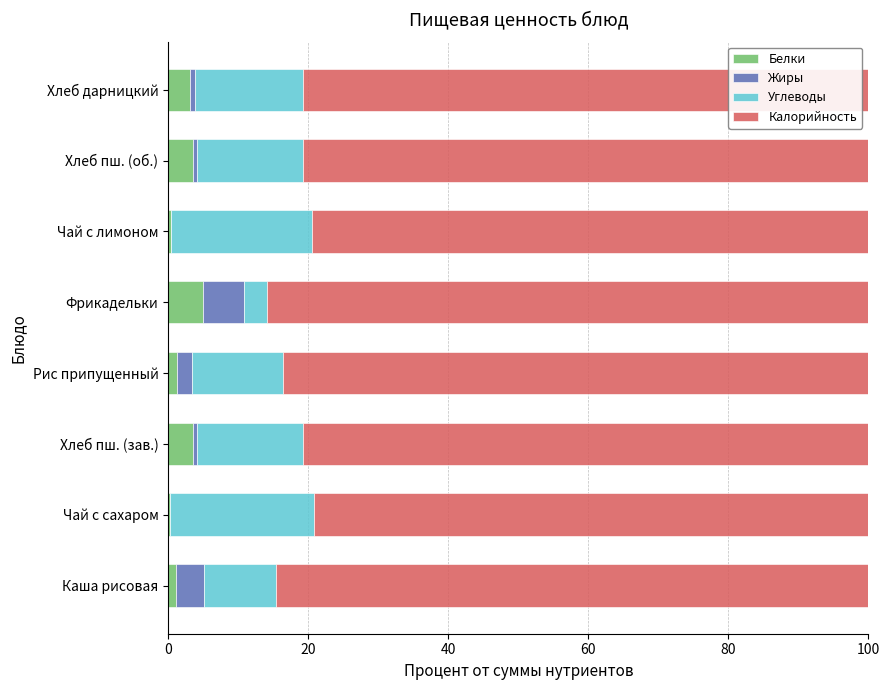

What is the highest value of the Белки series?

5.0